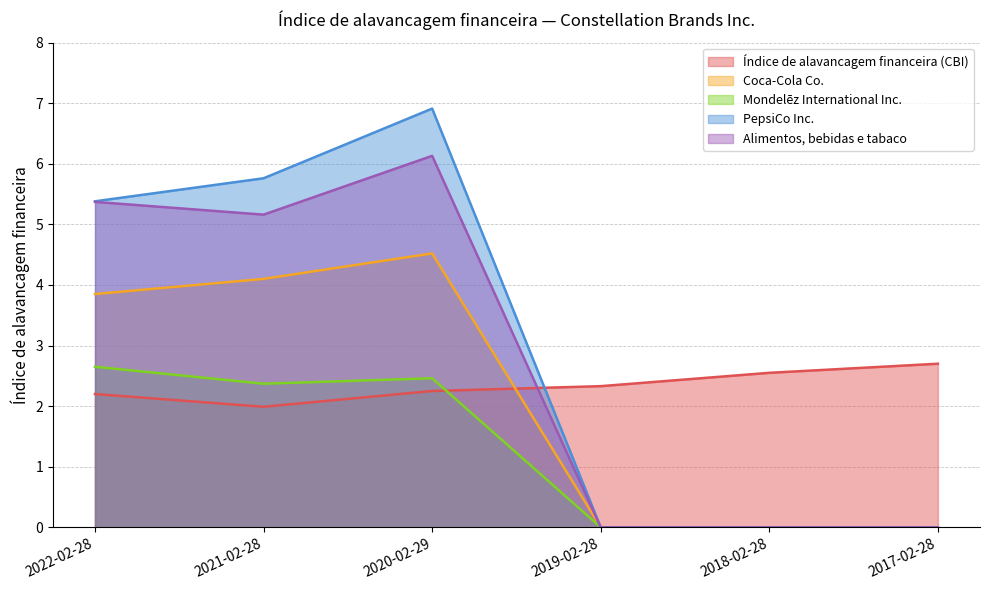

What is the average value of the Mondelēz International Inc. series?

1.2